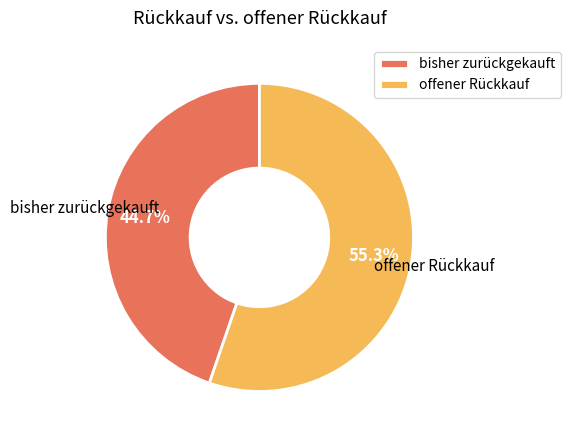

What percentage is the offener Rückkauf slice, to the nearest percent?

55%